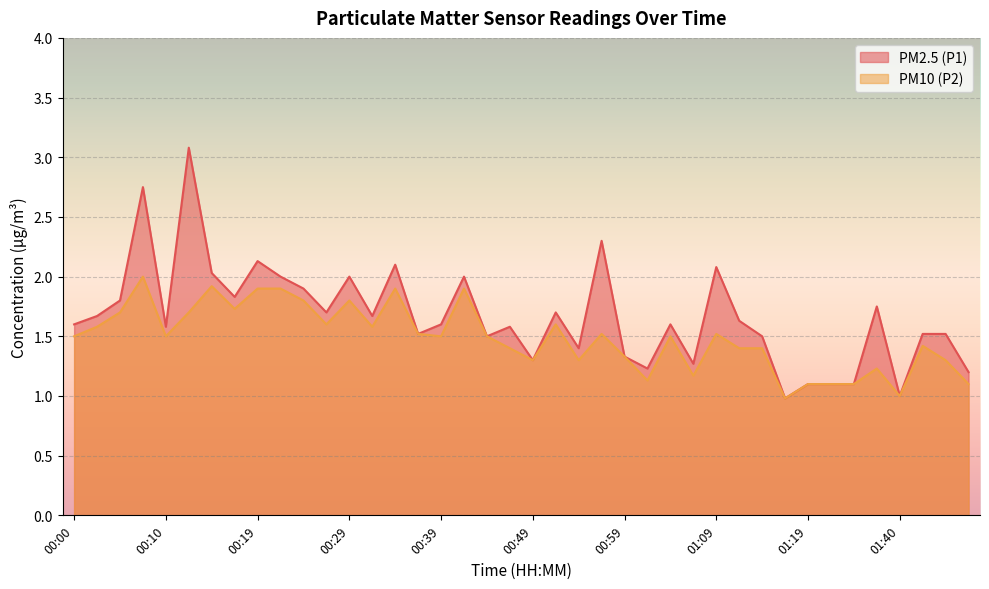

At how many categories does at least one series exceed 2?

7